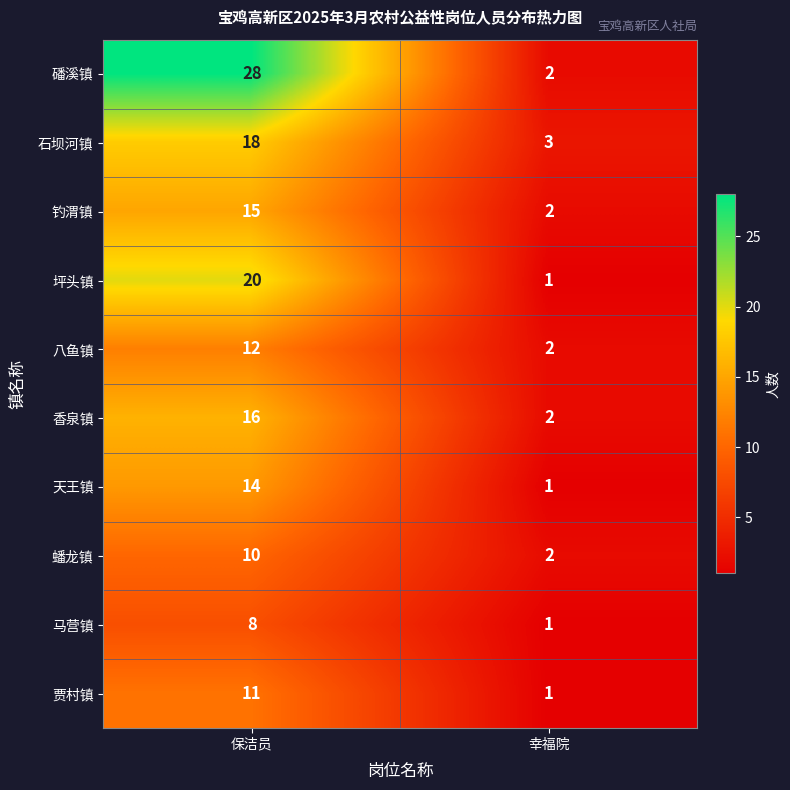

List the labels in order of 坪头镇 value, largest first.

保洁员, 幸福院